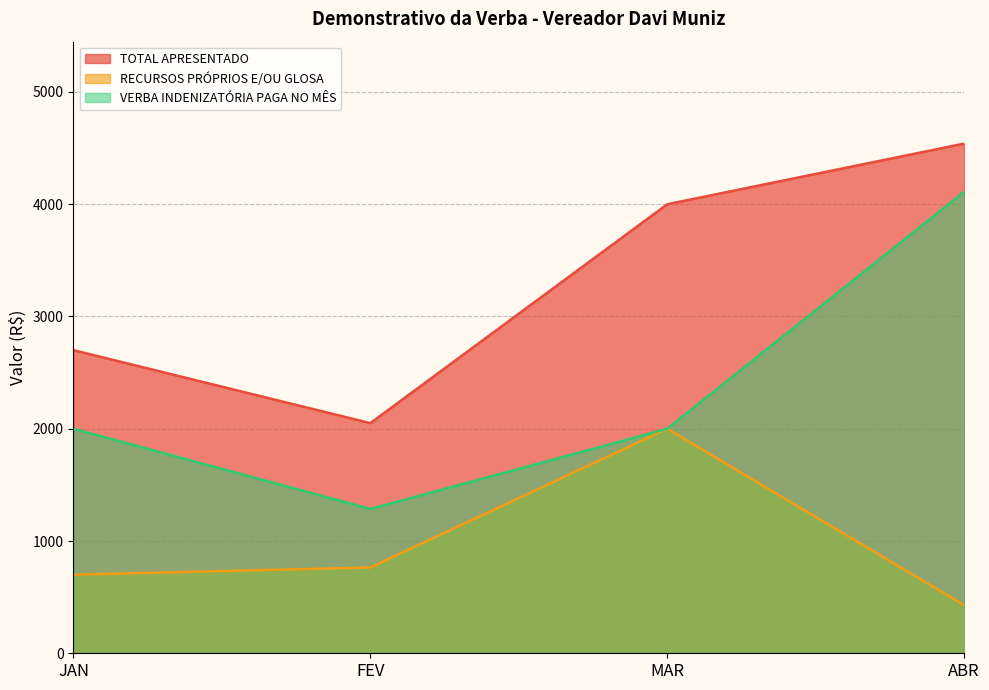

True or false: TOTAL APRESENTADO has more than 1 points higher than both neighbors.

False